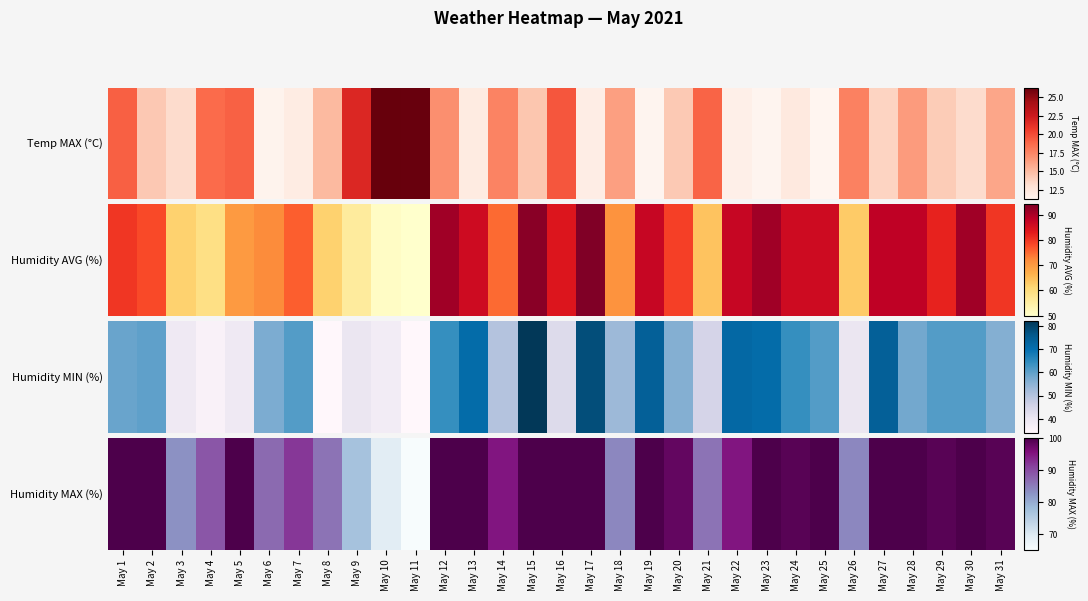

What is the smallest value displayed?

65